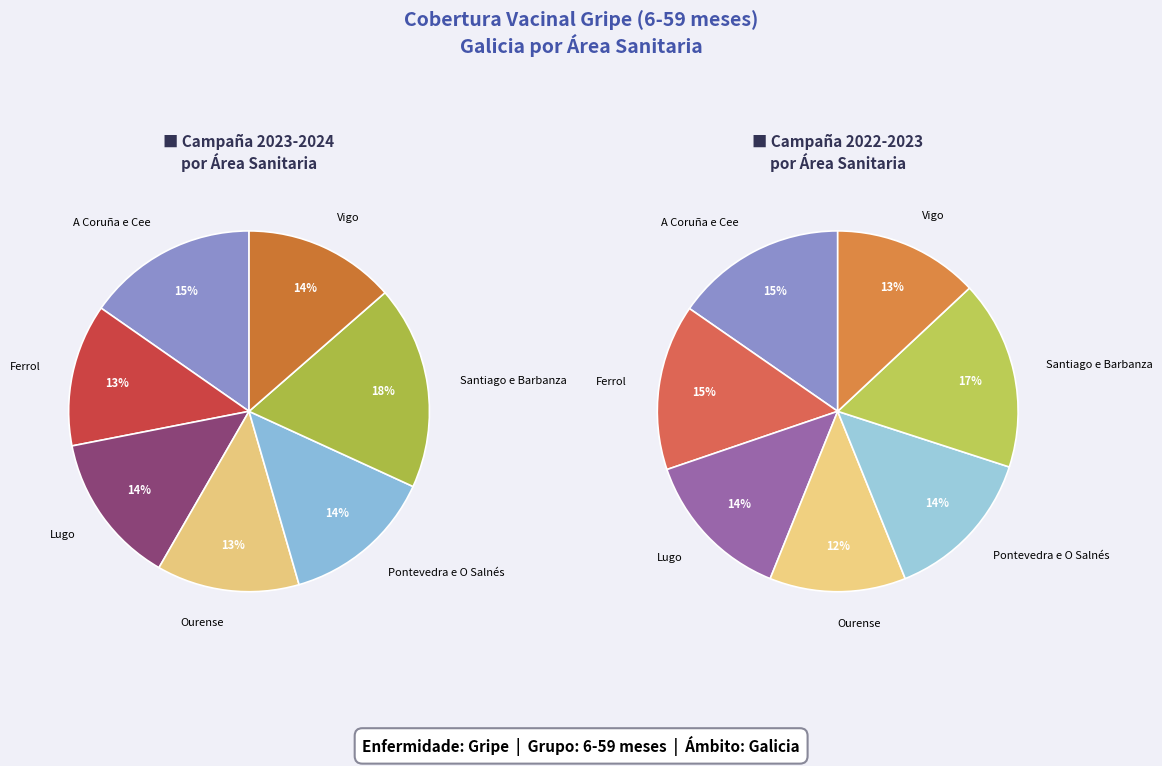

Is there a majority slice in this chart?

No